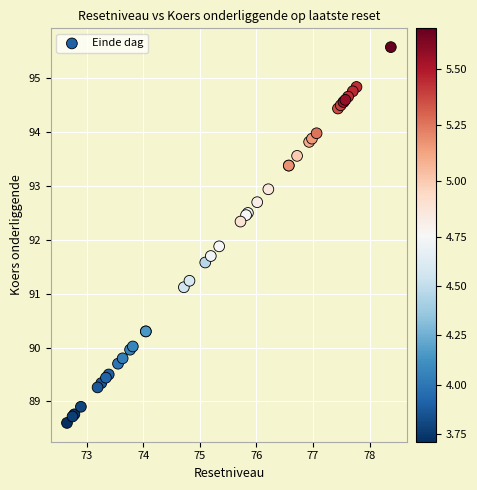

What Y value in the scatter plot is closest to 92?

91.9